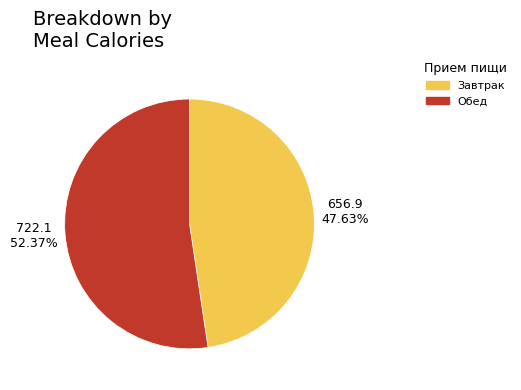

To the nearest percent, what is the difference between the largest and smallest slice percentages?

5%